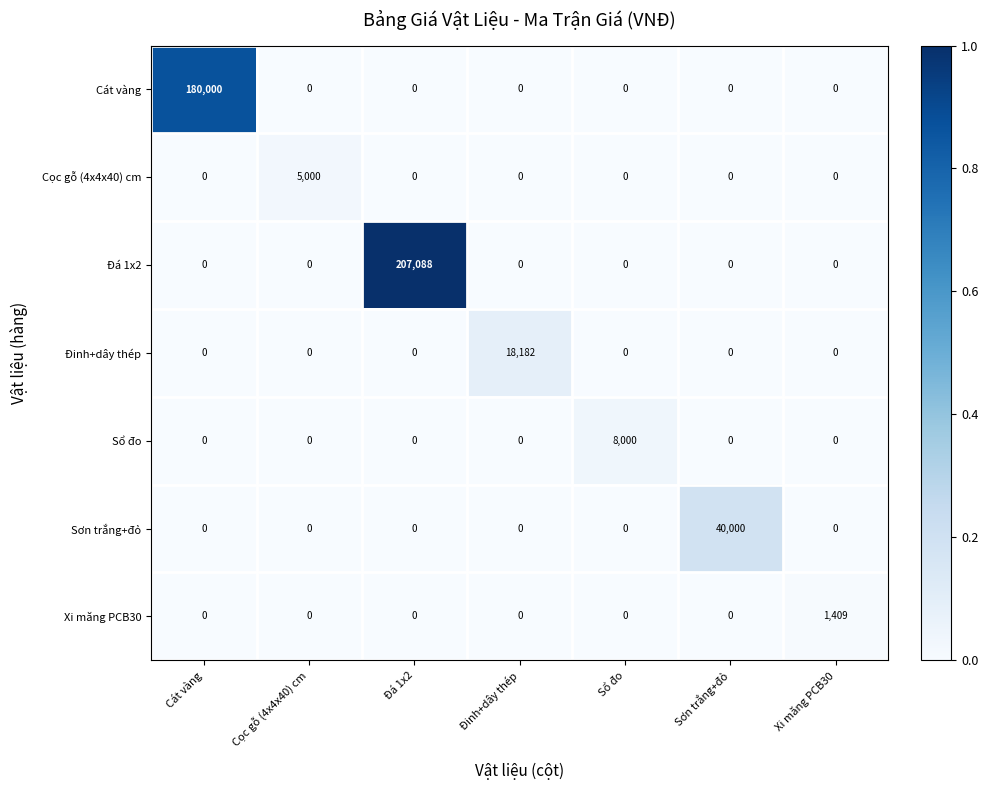

How many series are shown in this chart?

7